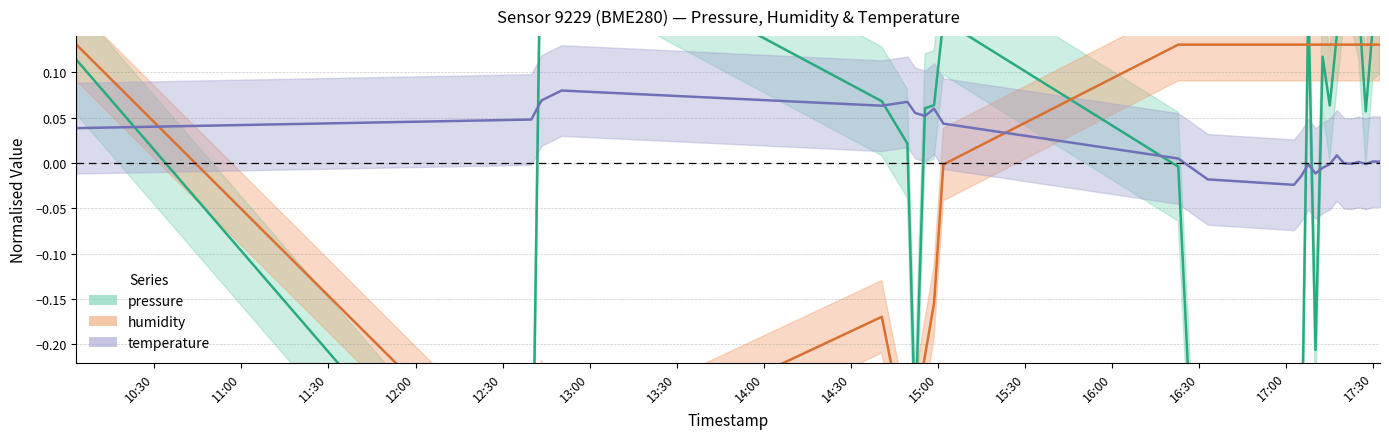

Is it true that humidity equals -0.3 at 2023-01-25T14:49:28?

True